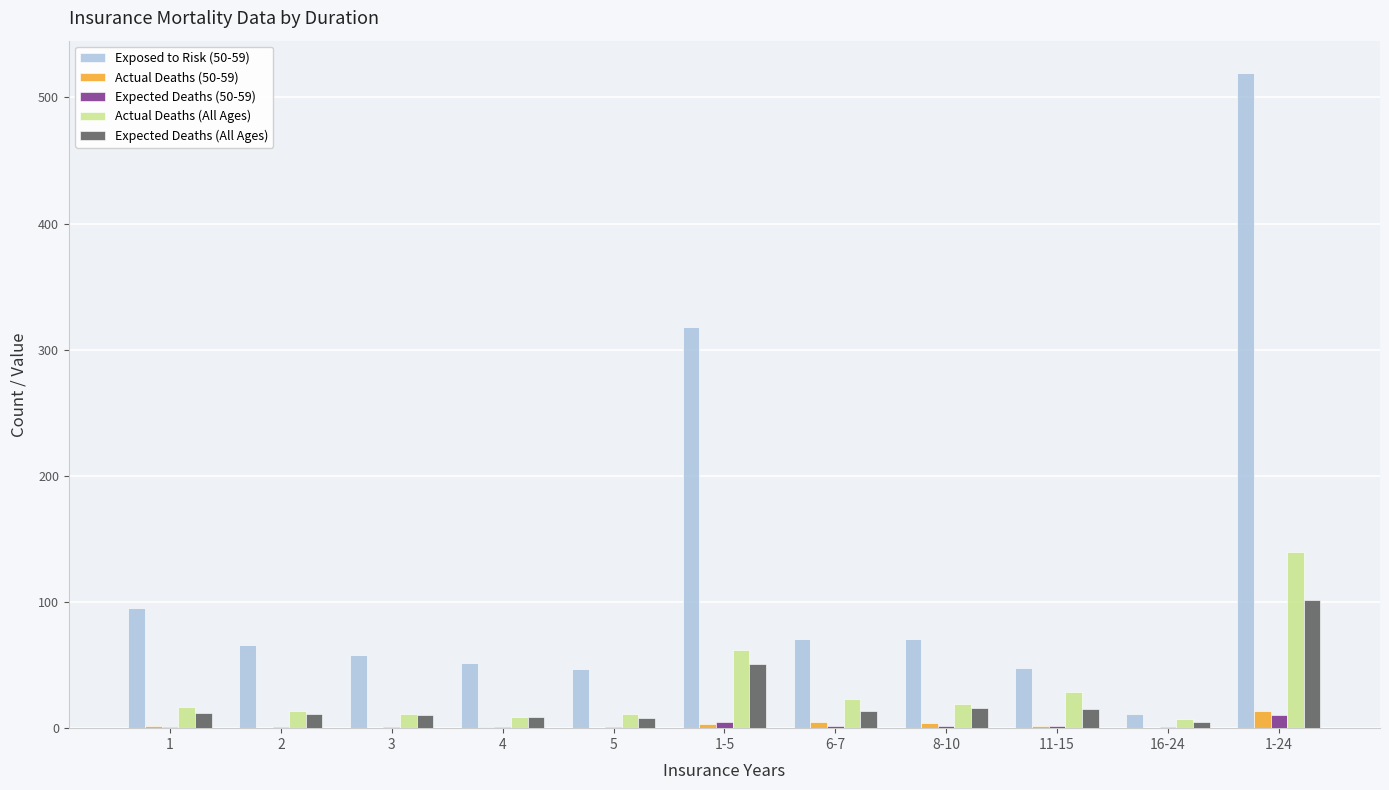

True or false: Exposed to Risk (50-59) has a value of 11.7 at 11-15.

False